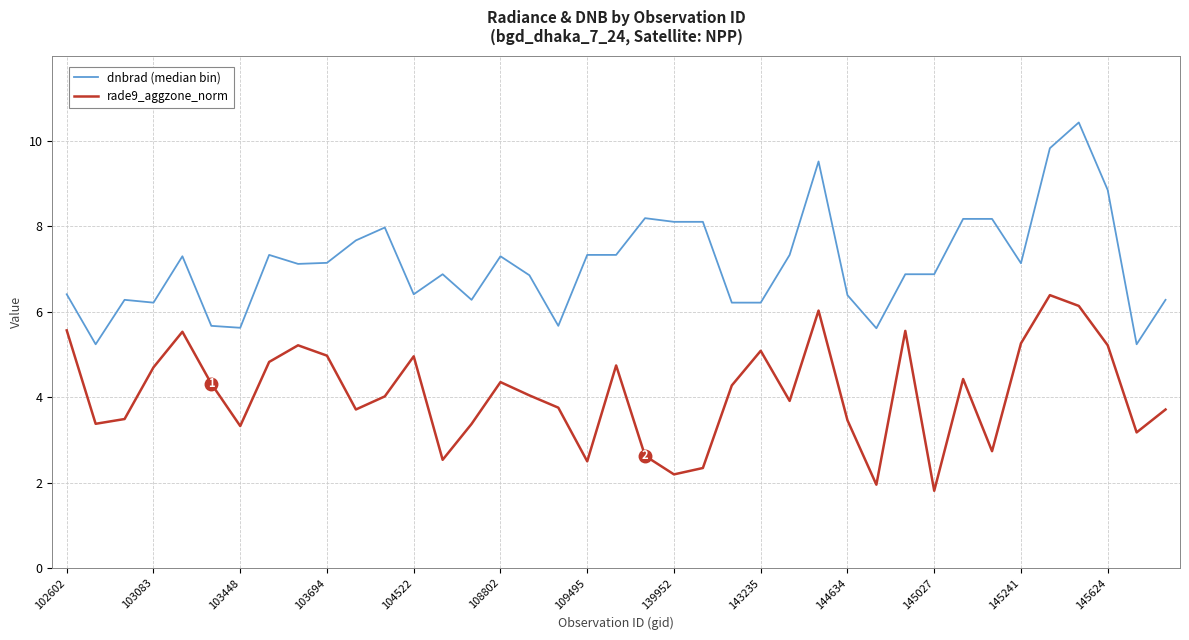

What is the smallest value displayed?

1.8